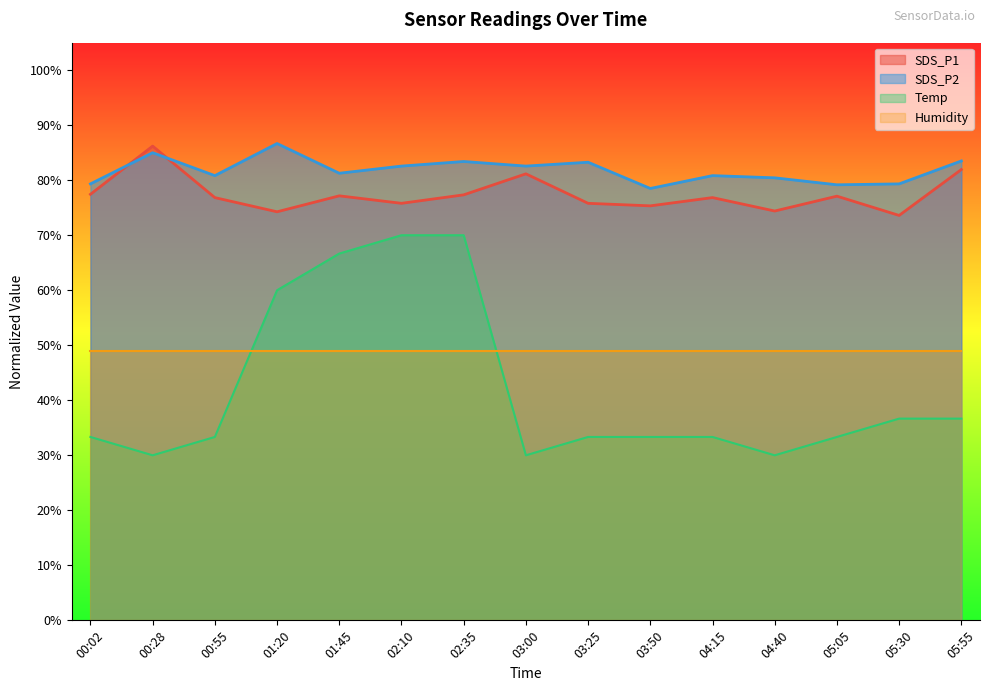

True or false: SDS_P2 and Temp intersect in this chart.

False